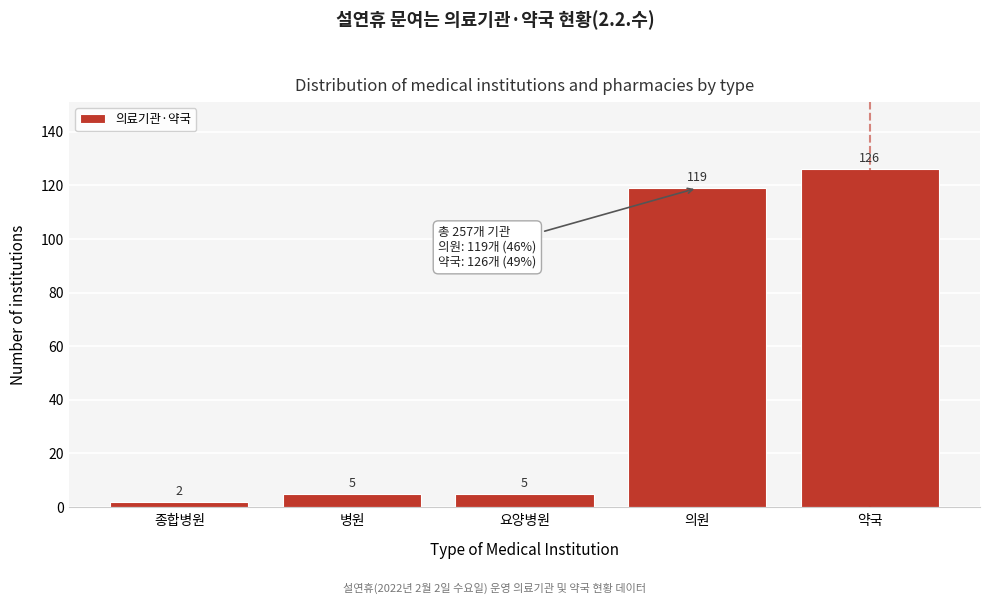

Reading left to right, list all the values displayed in this chart.

종합병원=2	병원=5	요양병원=5	의원=119	약국=126